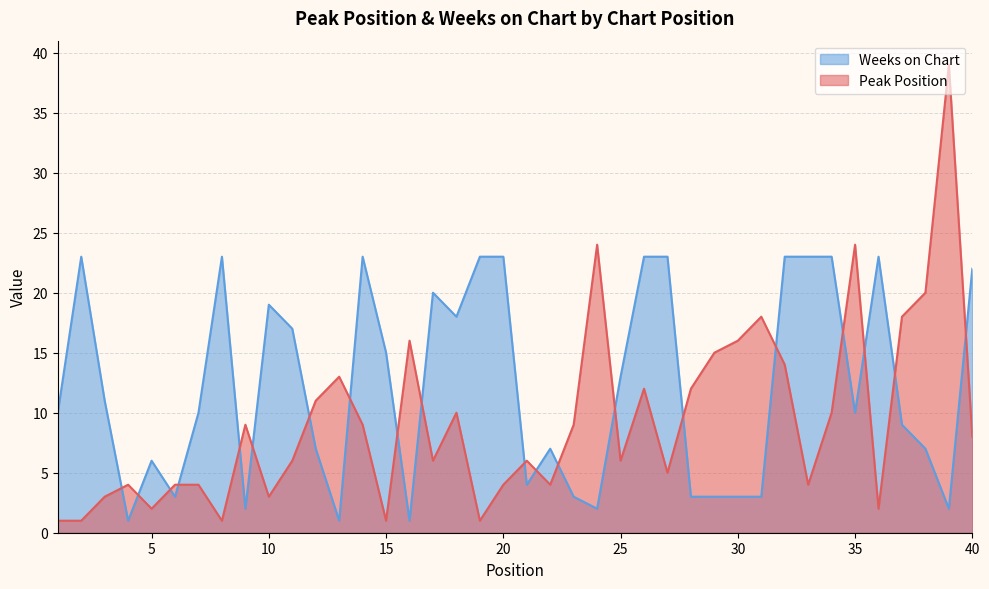

List the series in order of their overall mean, highest first.

Weeks on Chart, Peak Position